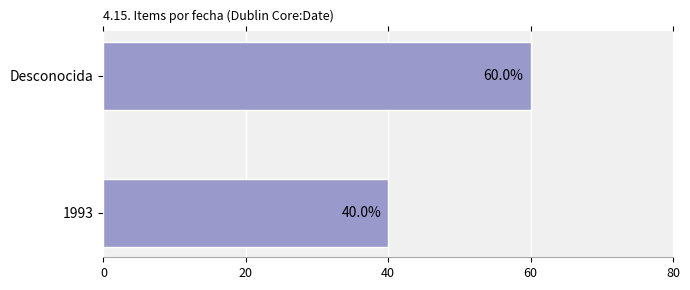

What is the smallest value displayed?

40